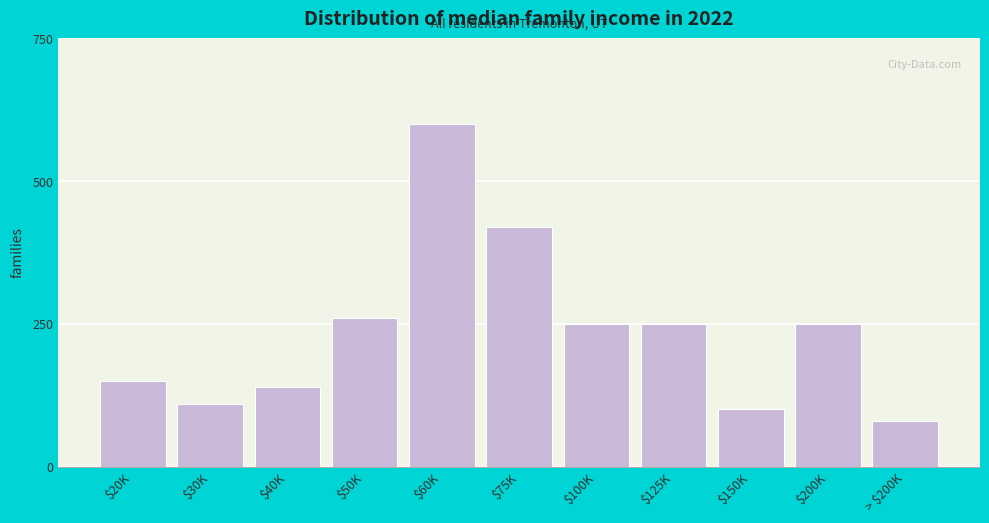

Reading left to right, extract all data points from this chart.

150	110	140	260	600	420	250	250	100	250	80